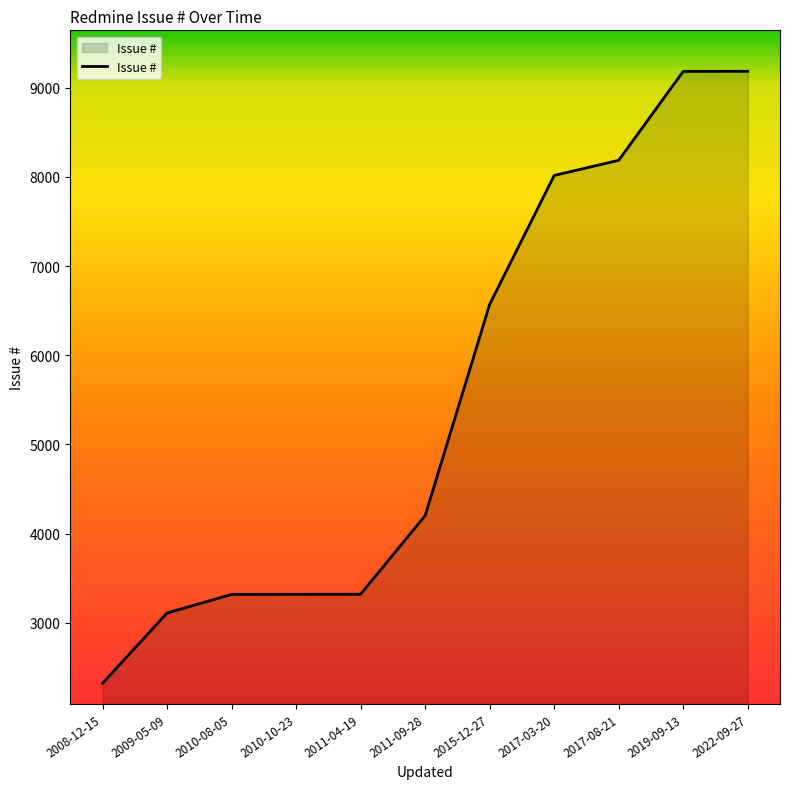

The value at 2010-08-05 is 3319. True or false?

True